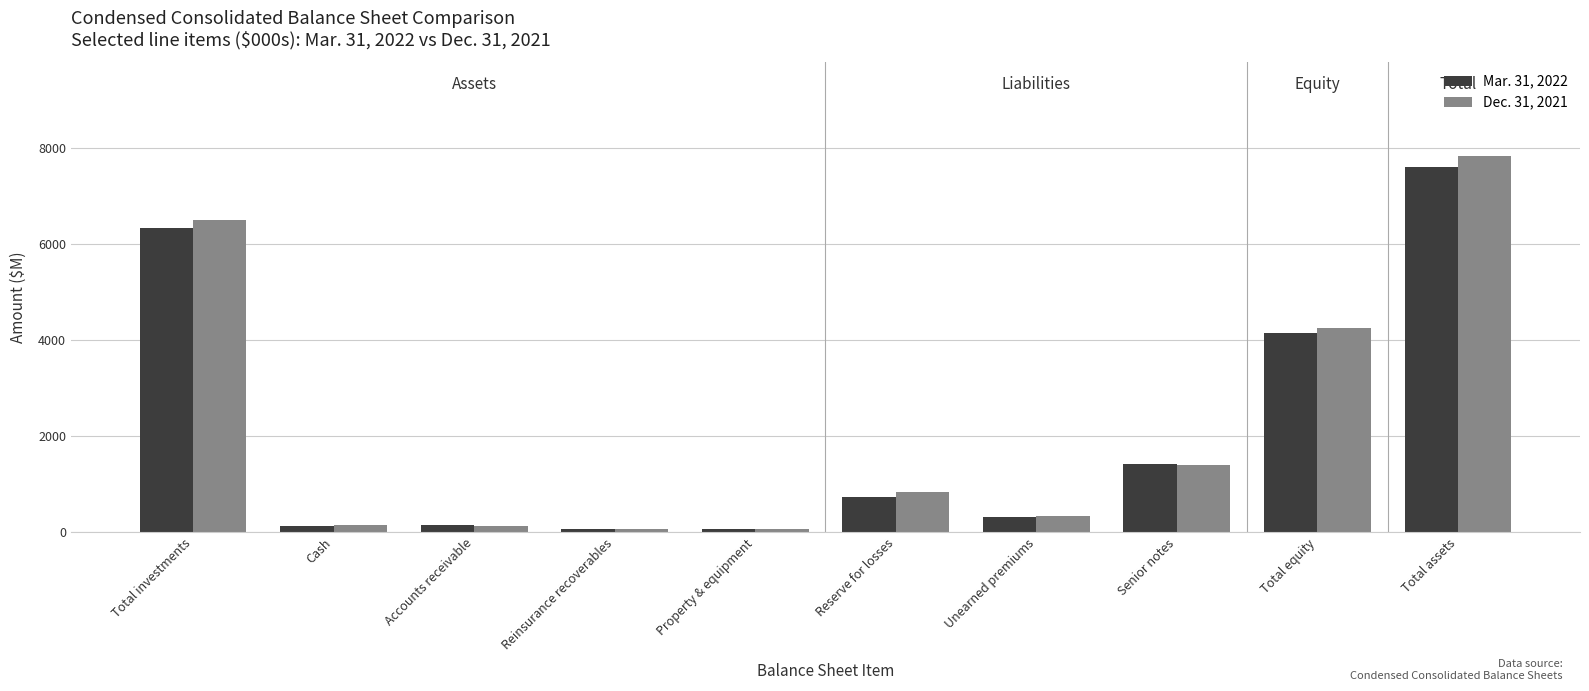

Which series has the largest range (max minus min)?

Dec. 31, 2021